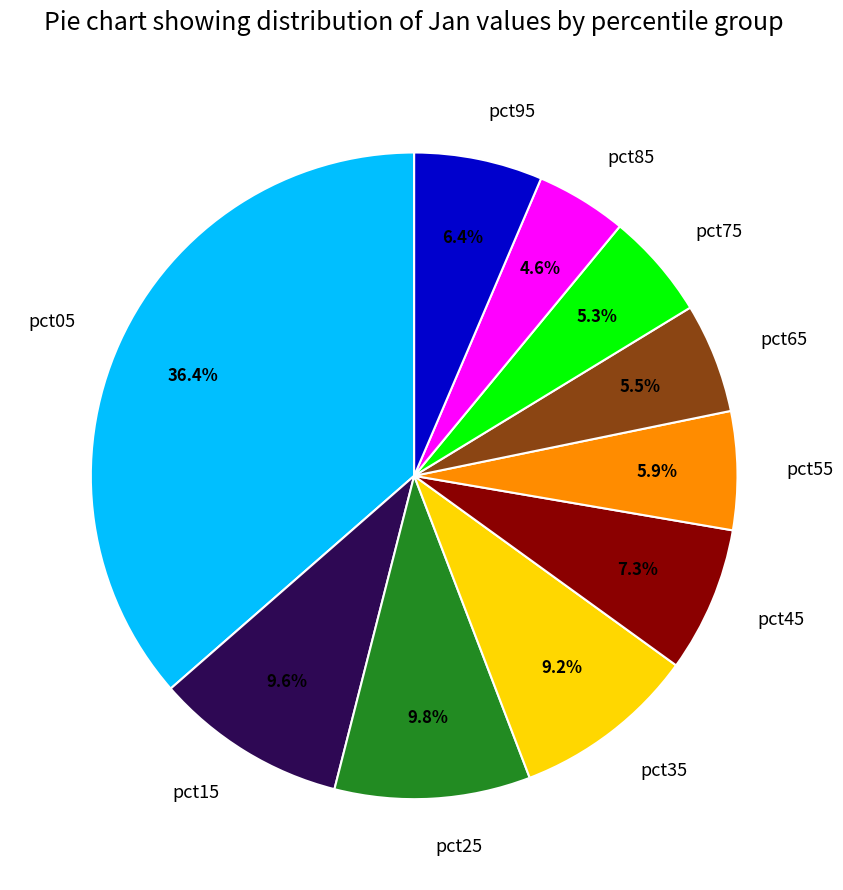

What is the total percentage of pct15 and pct05?

46.0%